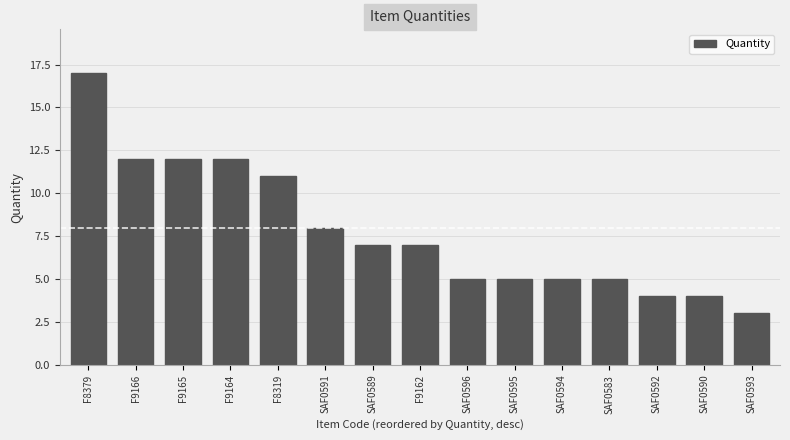

Does the chart contain stacked bars?

No